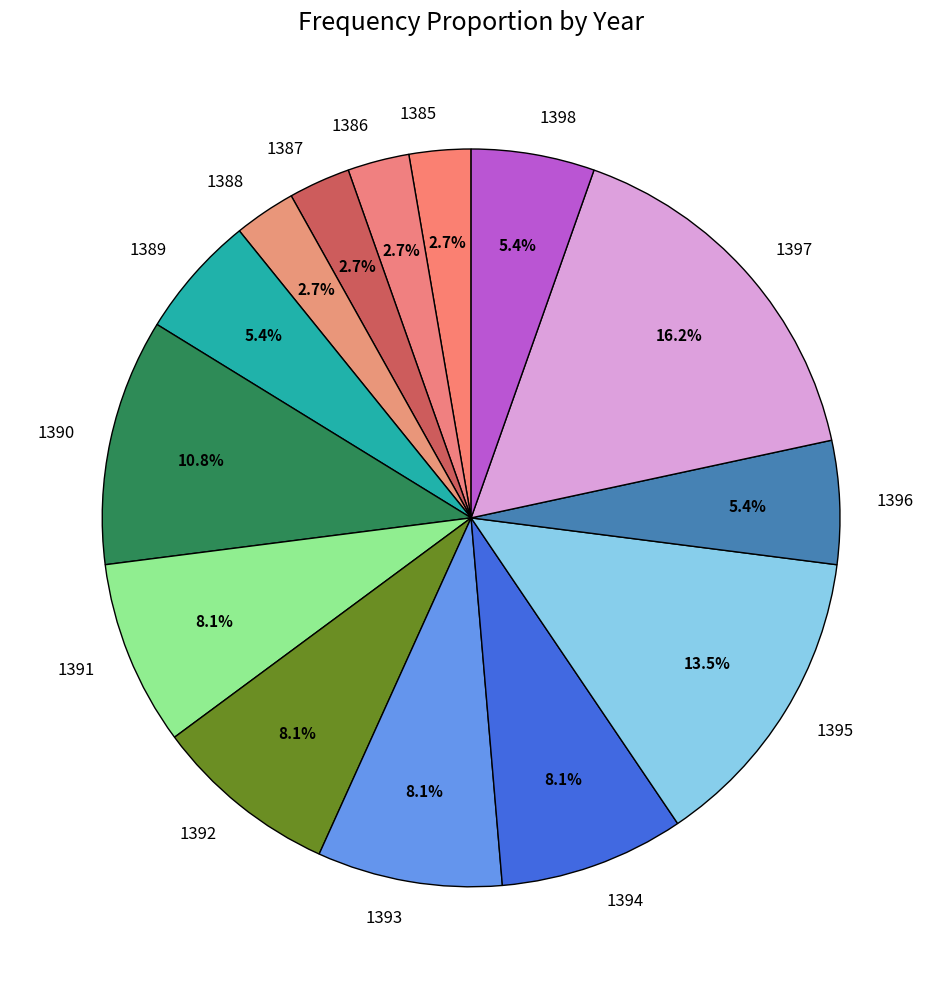

How many slices are in this pie chart?

14